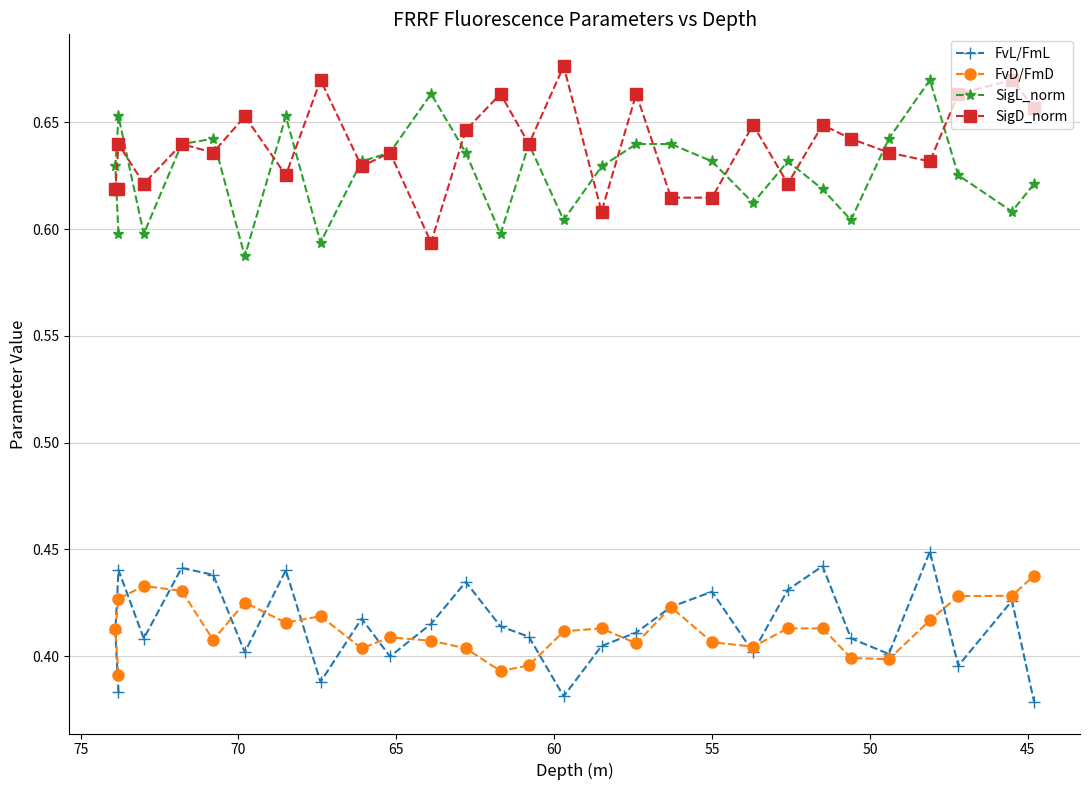

What are all the series names shown in the legend?

FvL/FmL, FvD/FmD, SigL_norm, SigD_norm